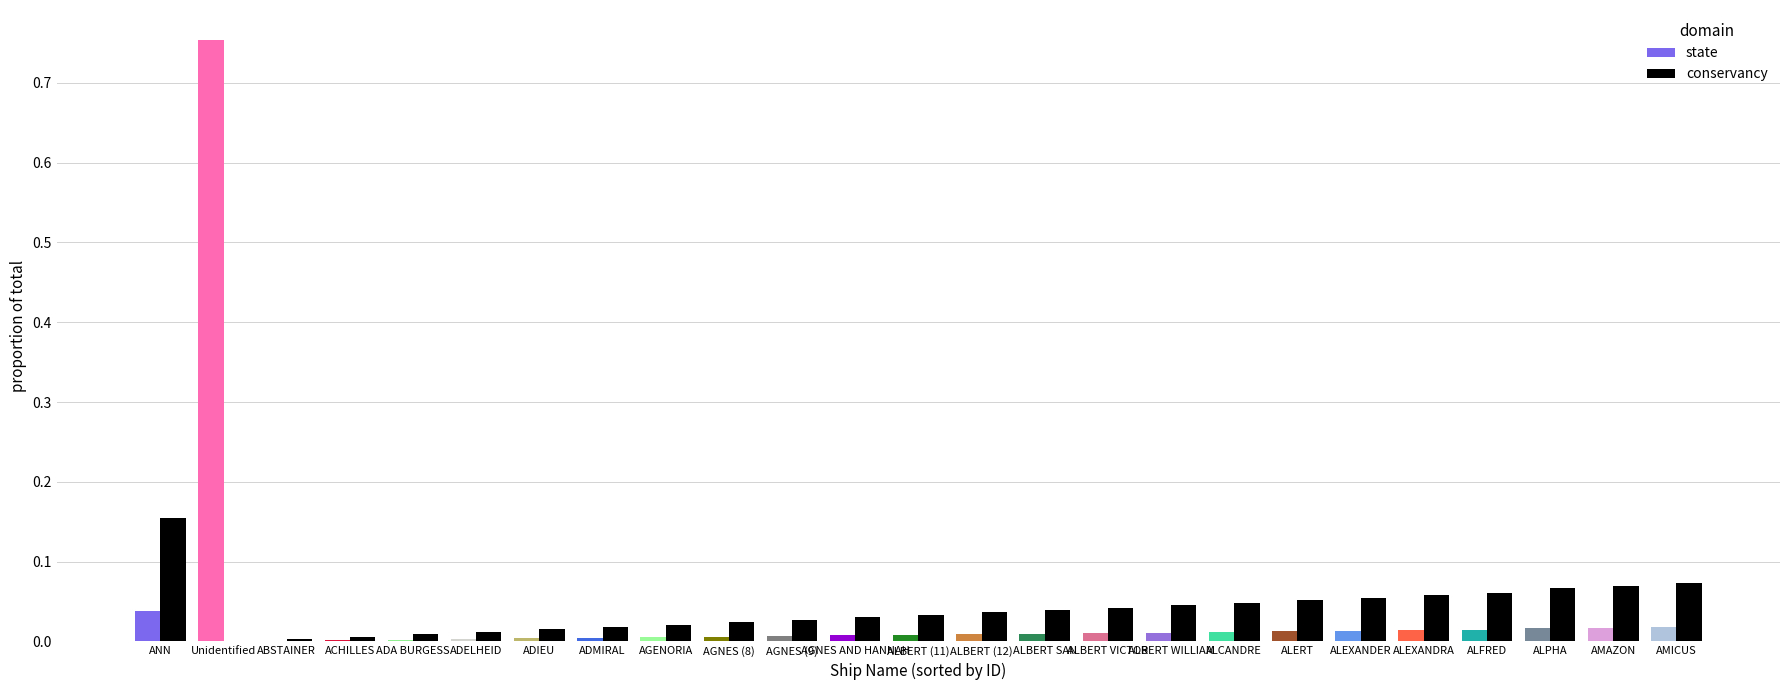

Which series changed the most between Unidentified and ALEXANDER?

state